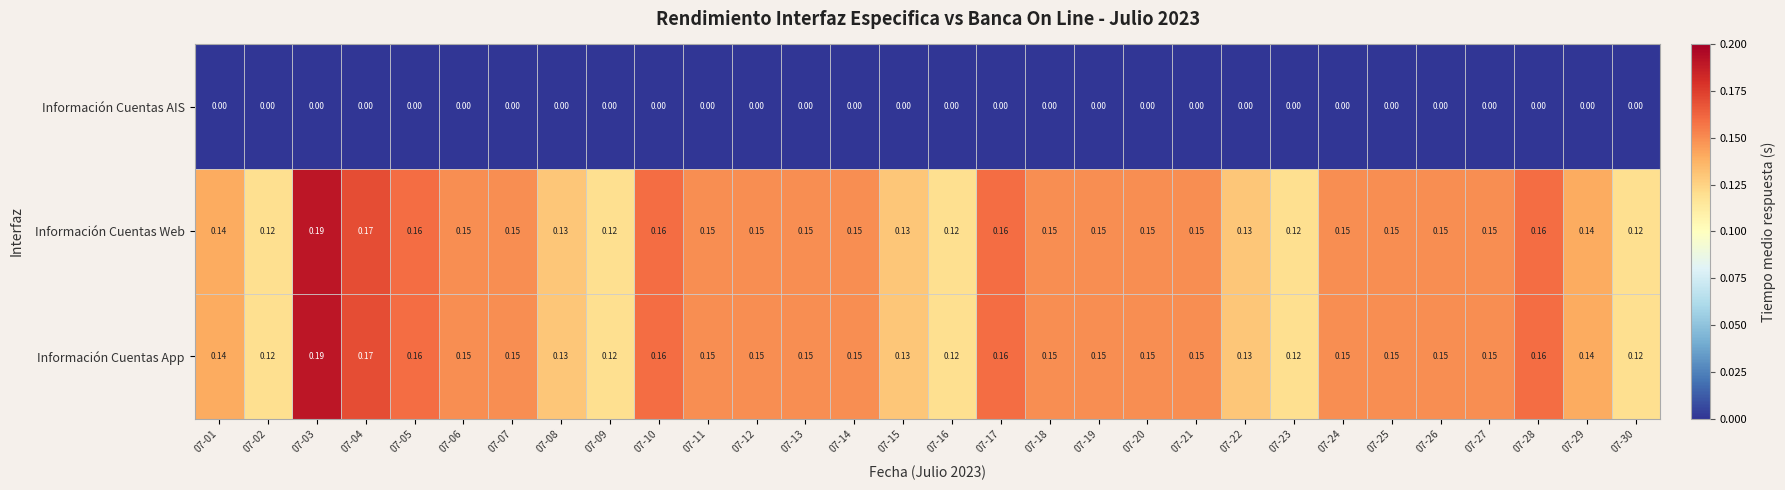

How many distinct data groups are displayed?

3